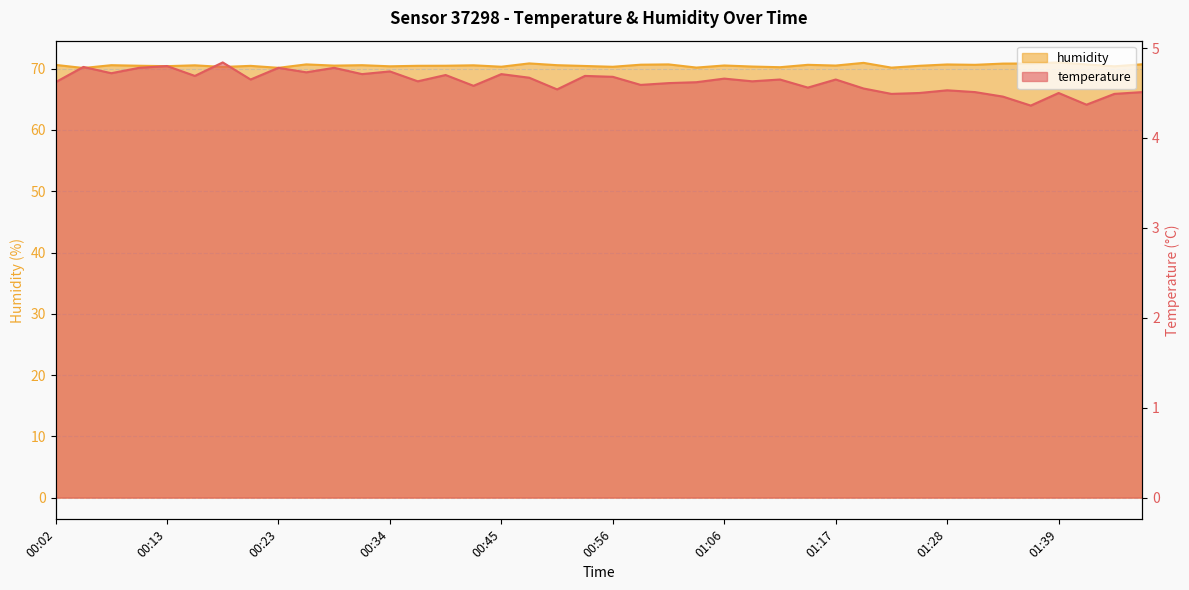

True or false: humidity has a value of 70.4 at 00:13.

True